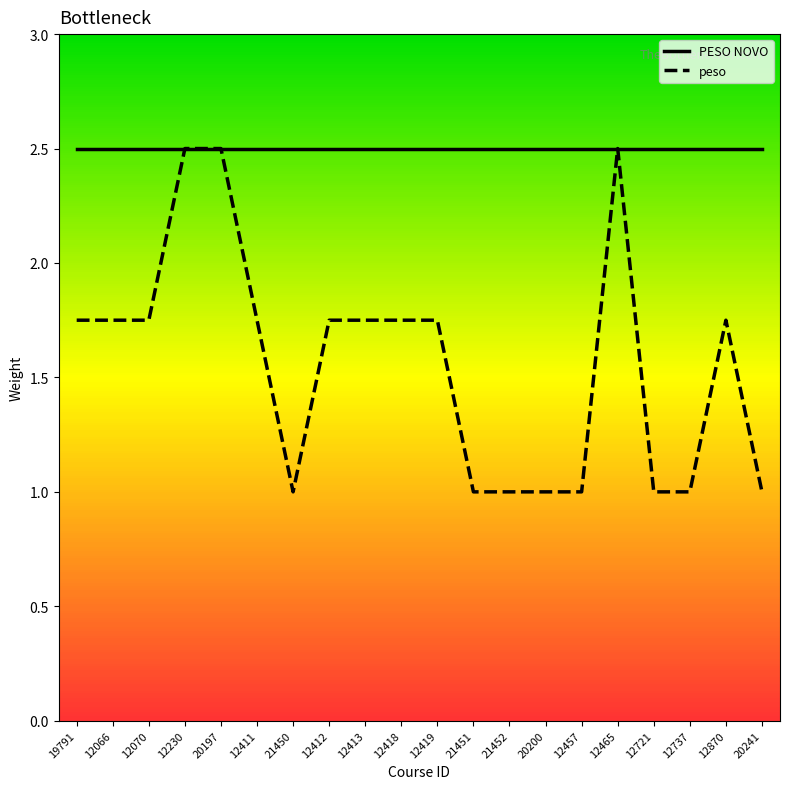

Which label corresponds to the smallest value in the chart?

21450